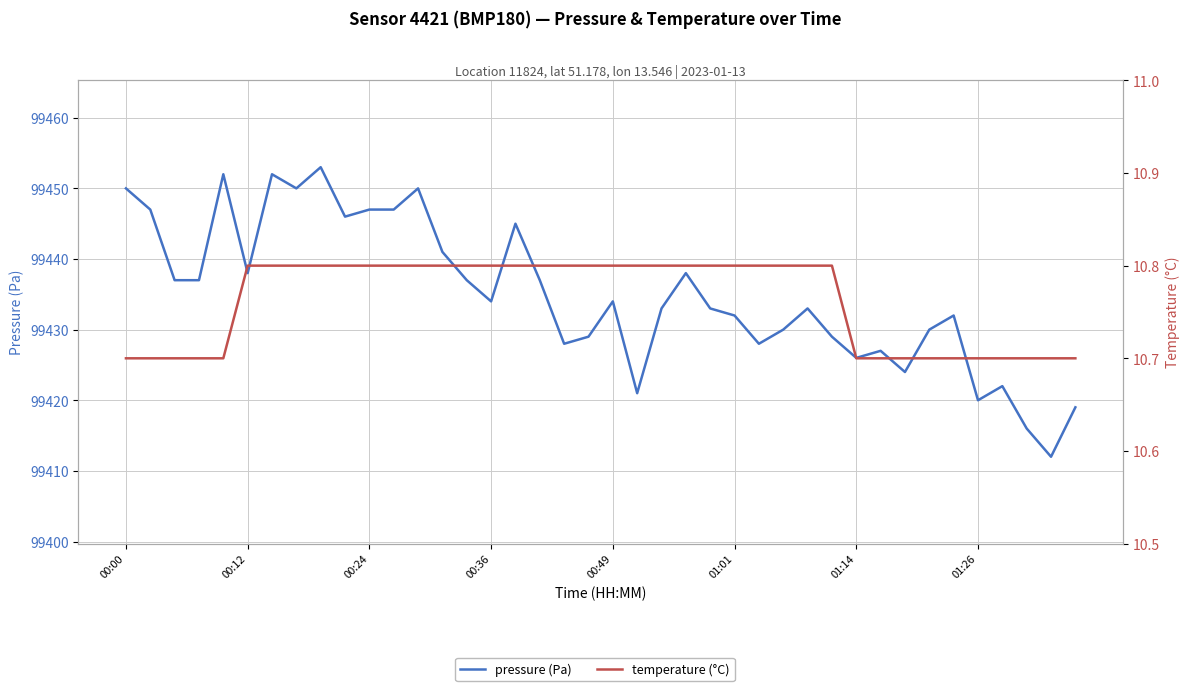

What is the difference between the maximum and second lowest values in the pressure (Pa) series?

37.0